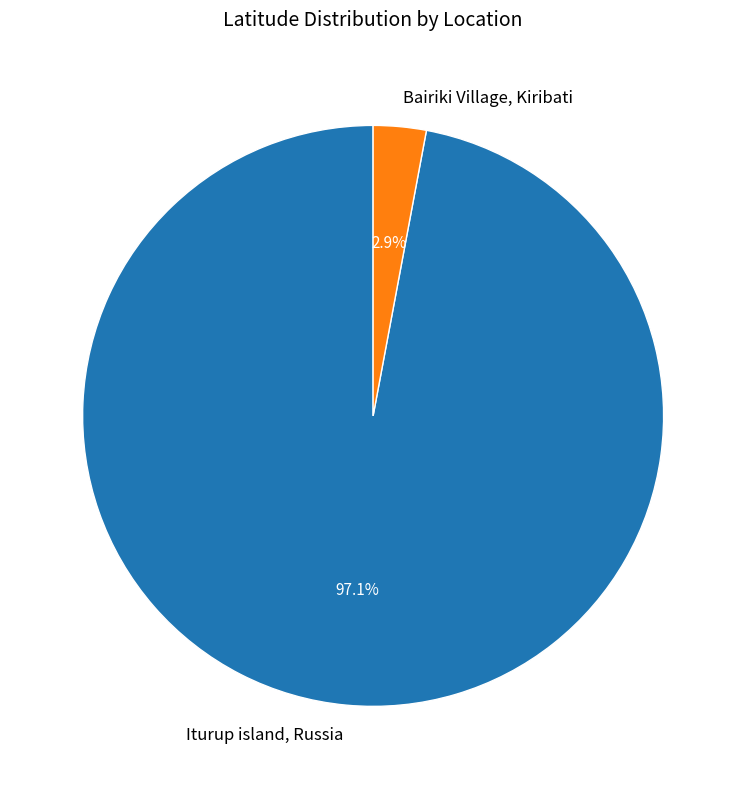

To the nearest percent, what percentage of the pie is Bairiki Village, Kiribati?

3%